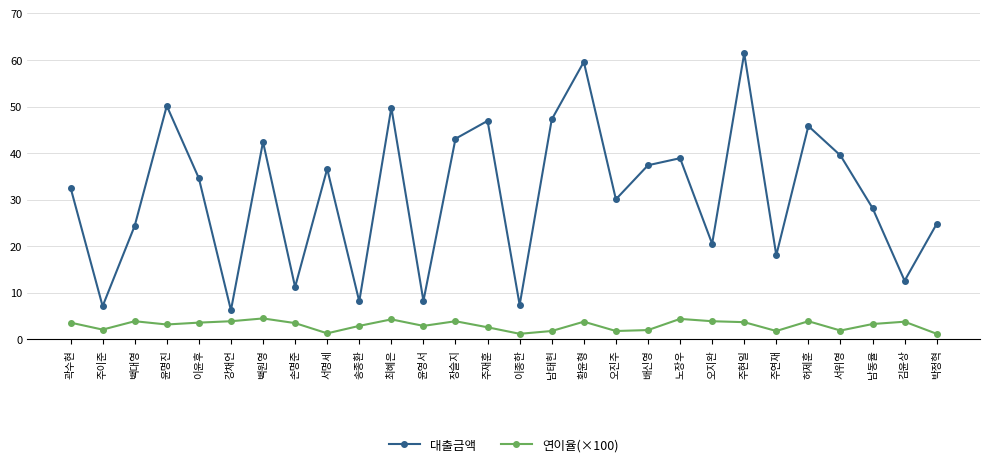

At 오지완, list the series in order from smallest to largest.

연이율(×100), 대출금액